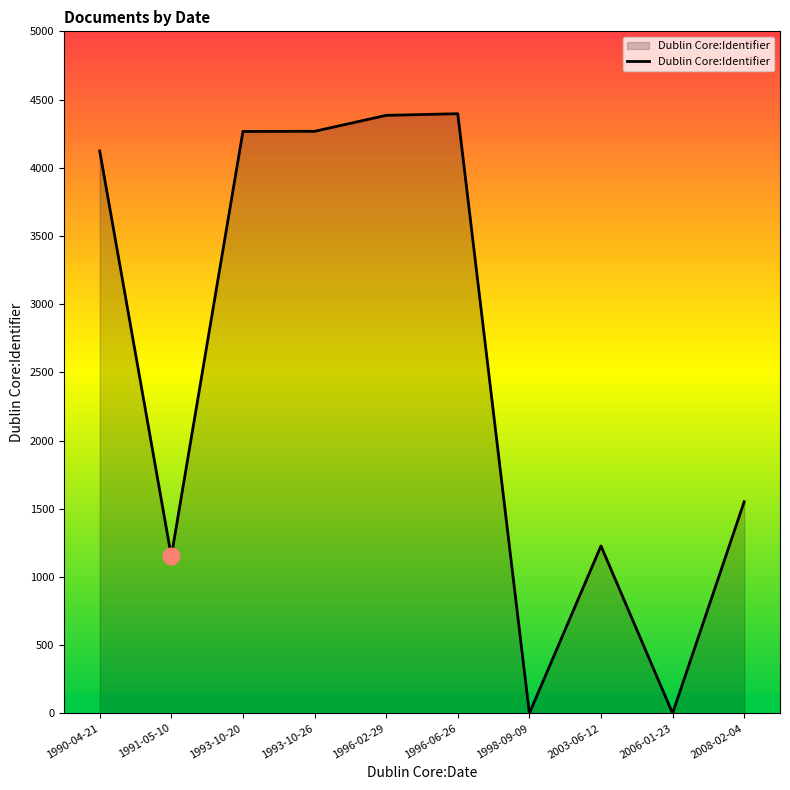

What position from the right is 2006-01-23?

2